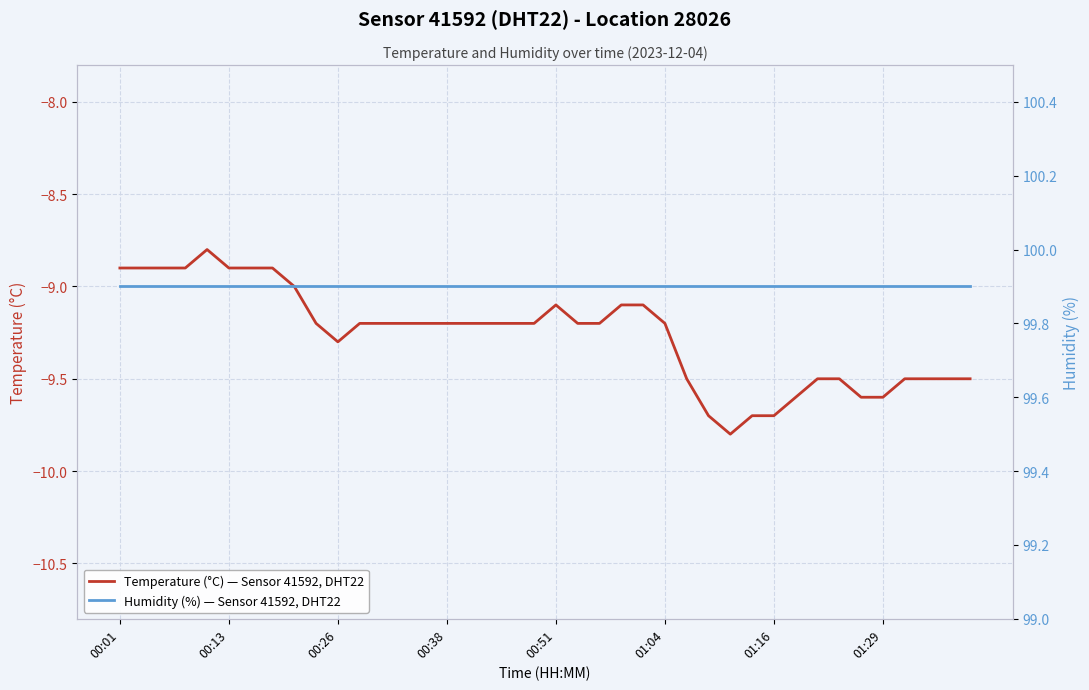

At how many categories does at least one series exceed 15?

40